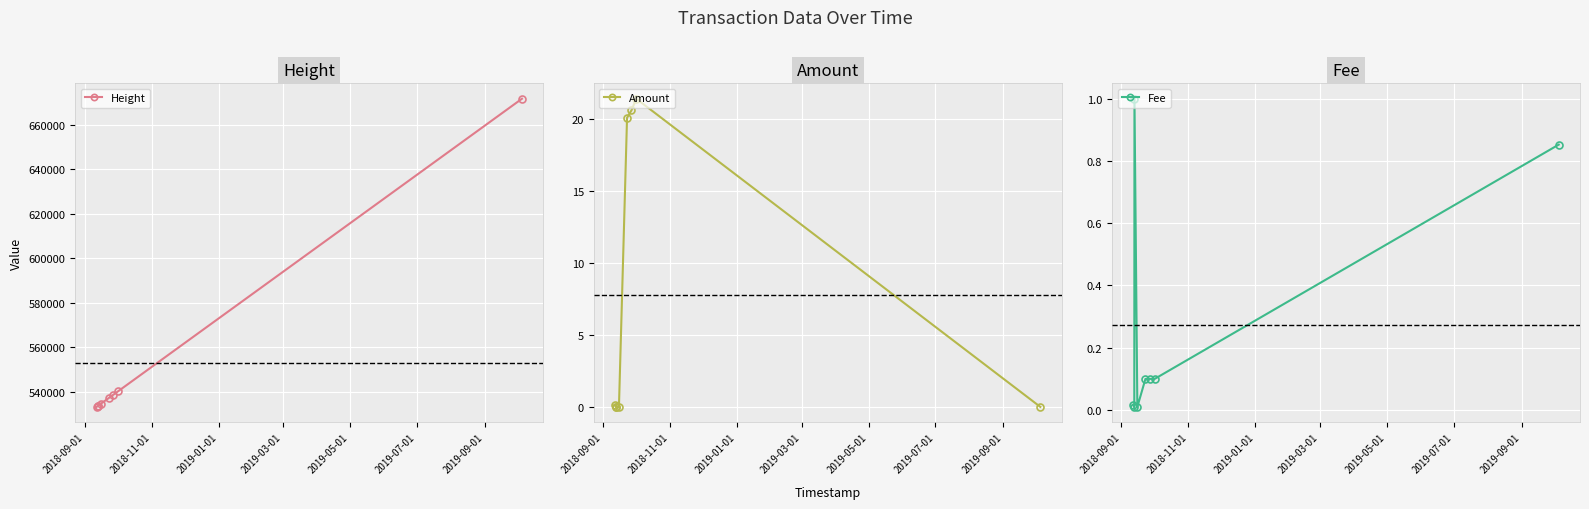

What is the sum of all Height values?

4422558